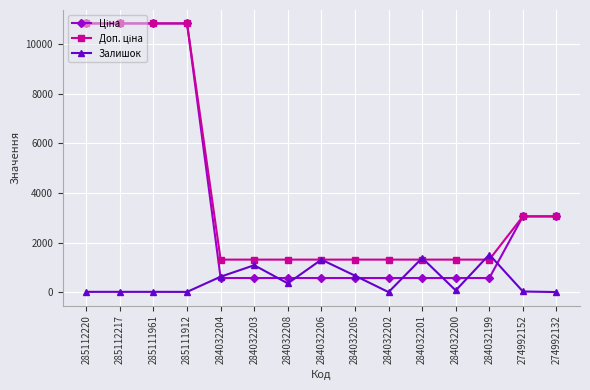

What is the maximum value shown in the chart?

10840.1